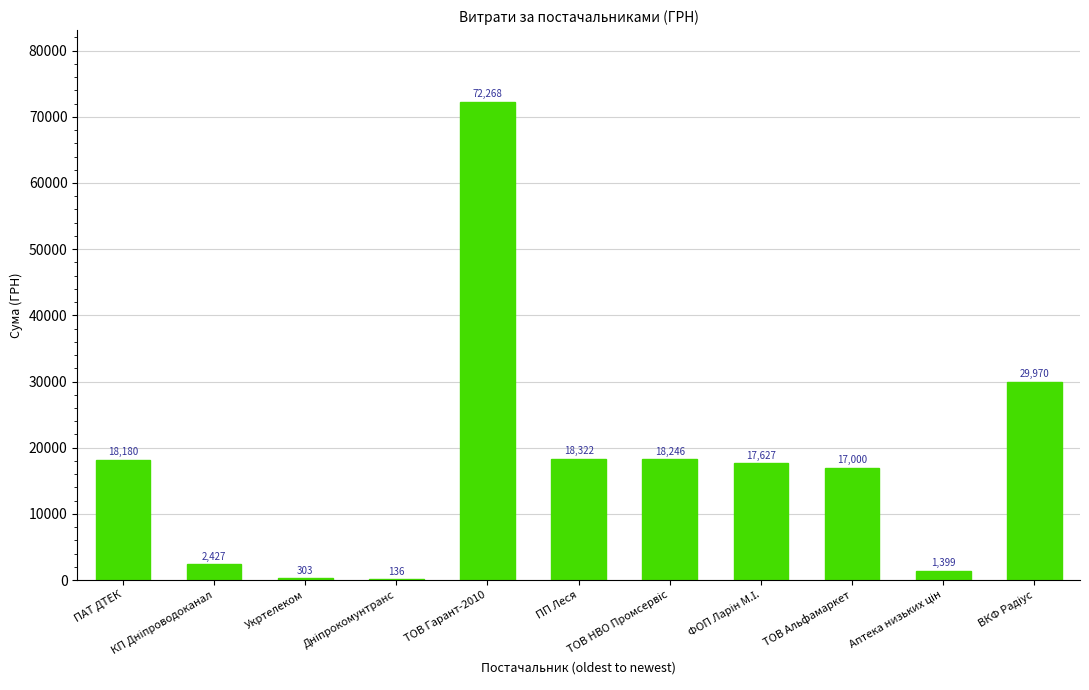

Which category has the highest value across all series?

ТОВ Гарант-2010